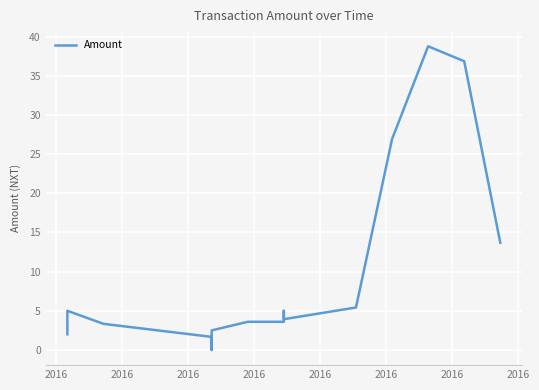

Does the chart display data point markers on the line(s)?

No